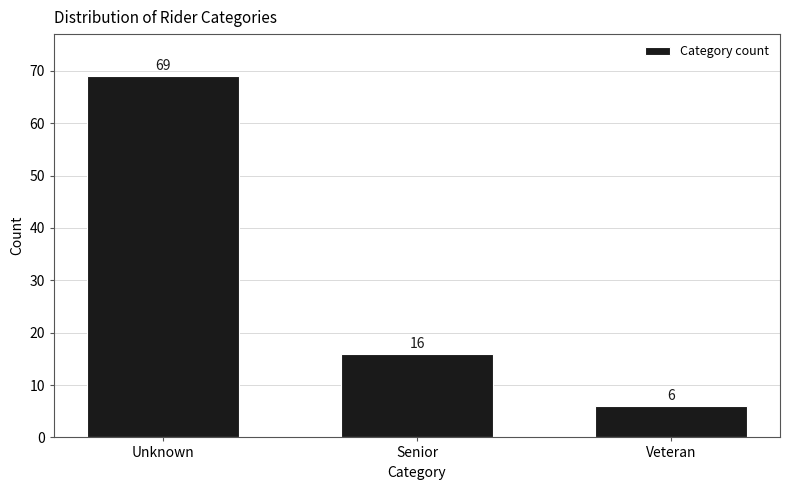

Reading left to right, transcribe all the data shown in this chart.

69	16	6